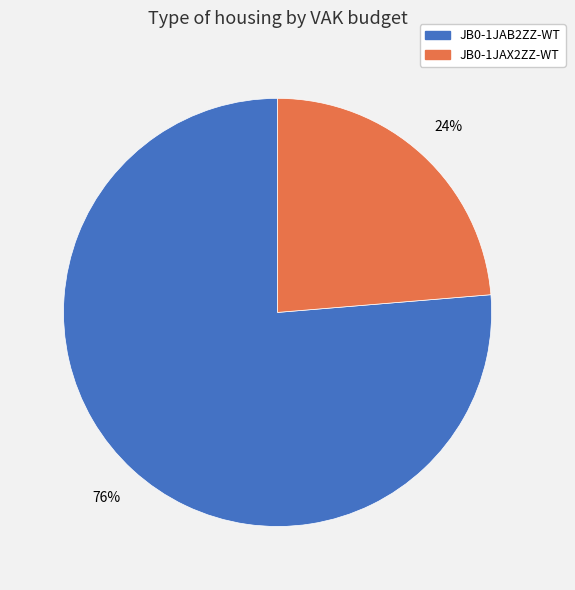

To the nearest percent, what is the average slice percentage?

50%